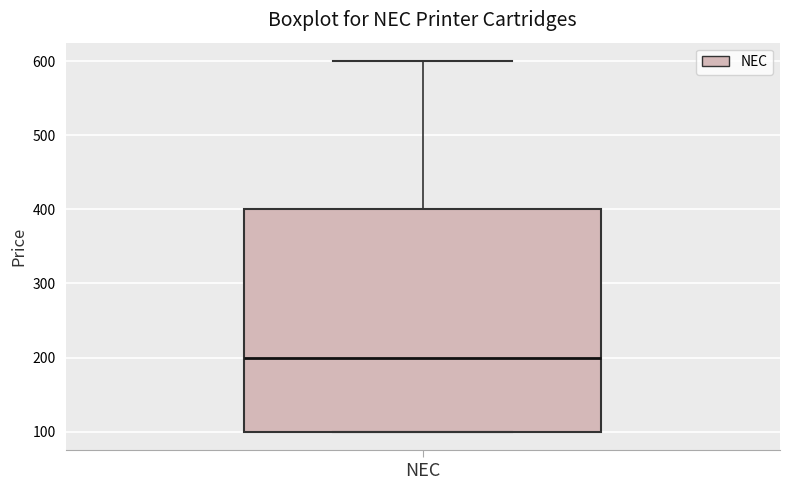

Read this box plot against the y-axis: the position of the median line, the range covered by the box, and the ends of both whiskers. The values are not printed on the chart, so give them approximately, as read against the axis.

median 200, box 100 to 400, whiskers 100 to 600